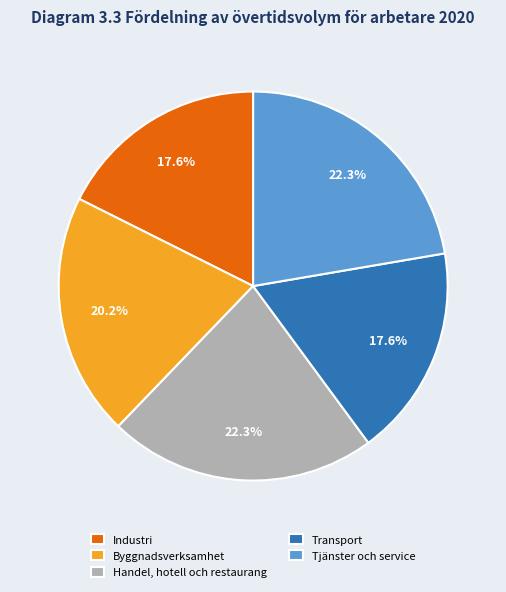

Does Handel, hotell och restaurang account for over 50% of the chart?

No